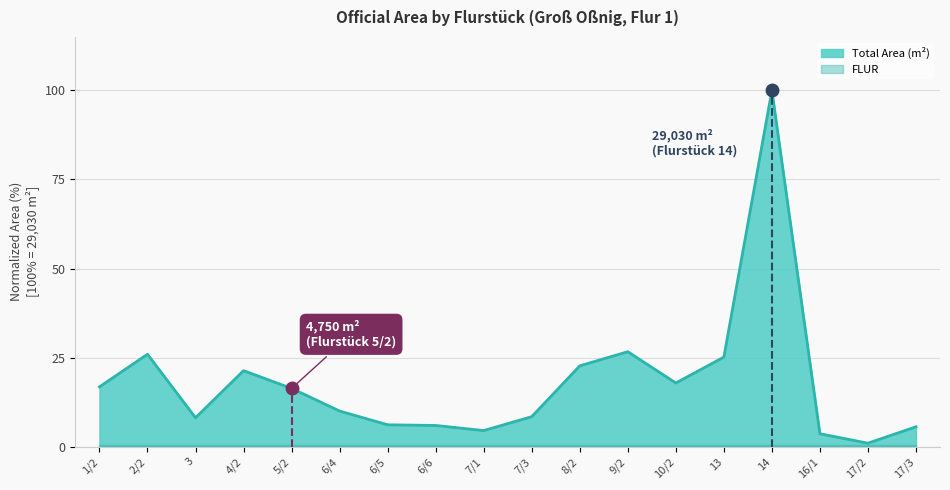

Approximately how many times larger is the value at 3 compared to 2/2?

0.3